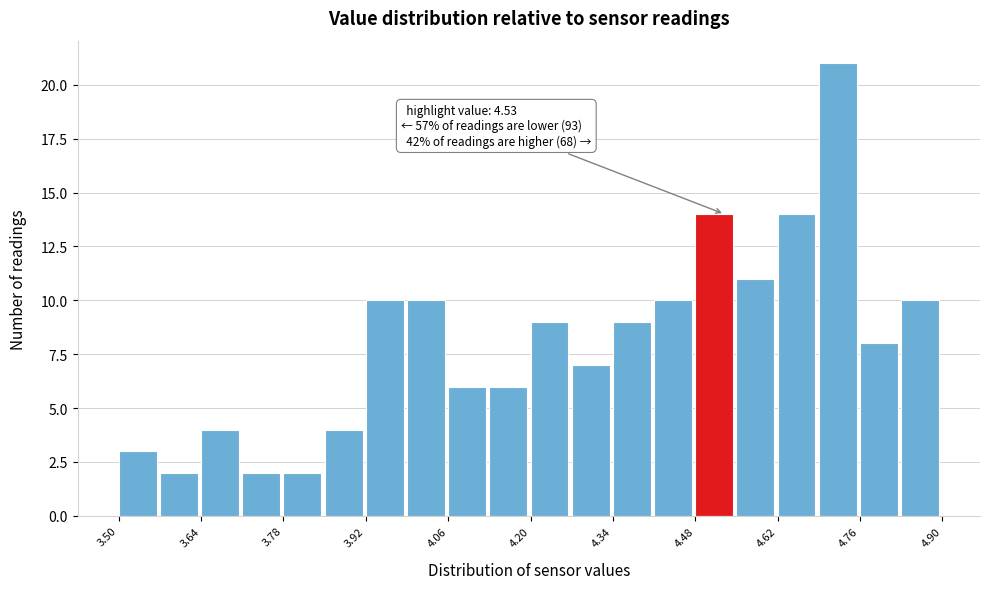

Read against the x-axis, roughly where is the centre of the tallest bar?

4.72